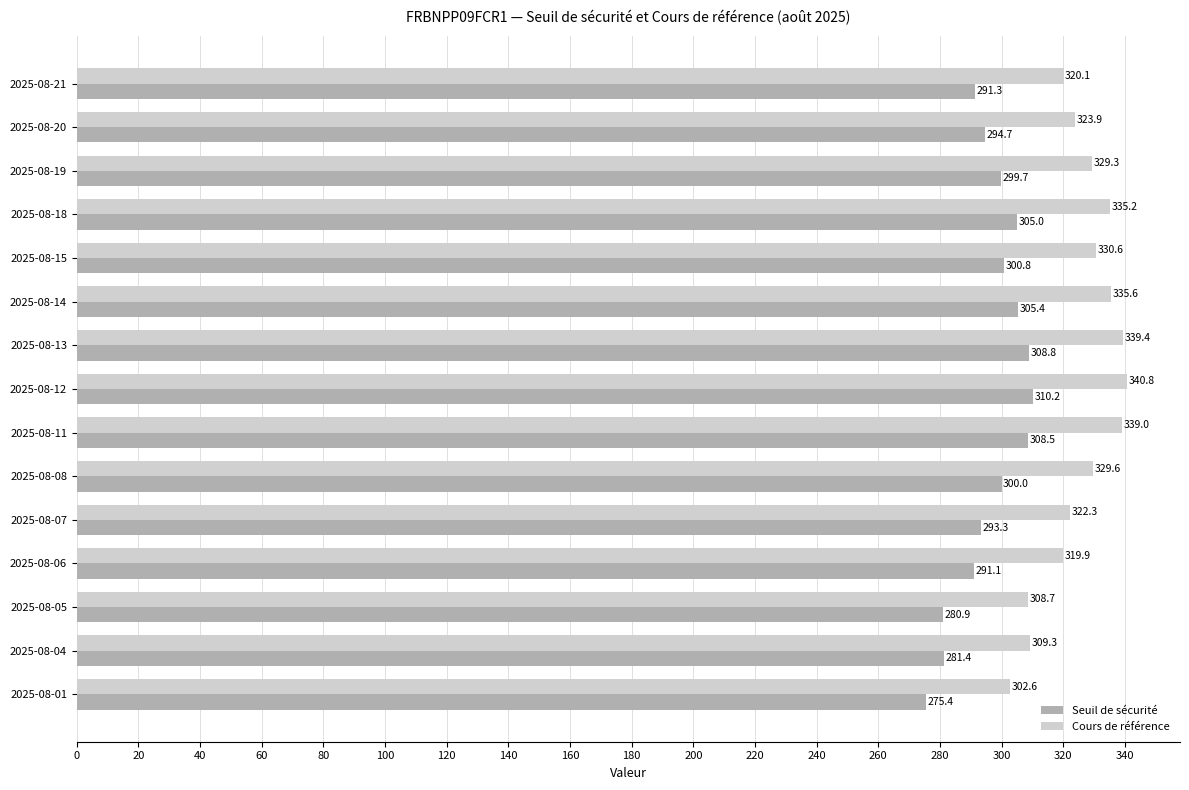

List the series in order of their overall mean, lowest first.

Seuil de sécurité, Cours de référence